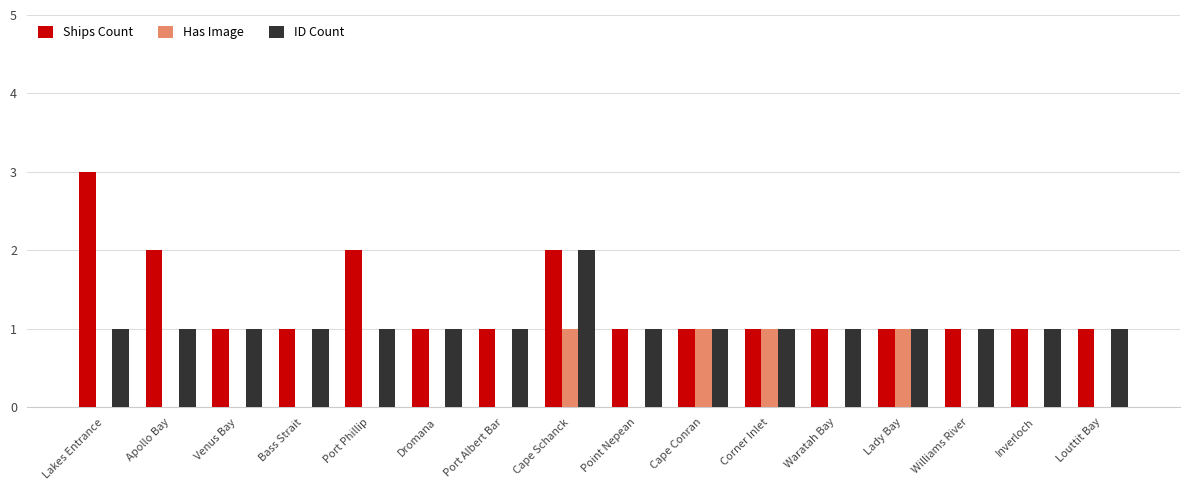

Is the value of ID Count at Venus Bay greater than the value of Has Image at Venus Bay?

Yes